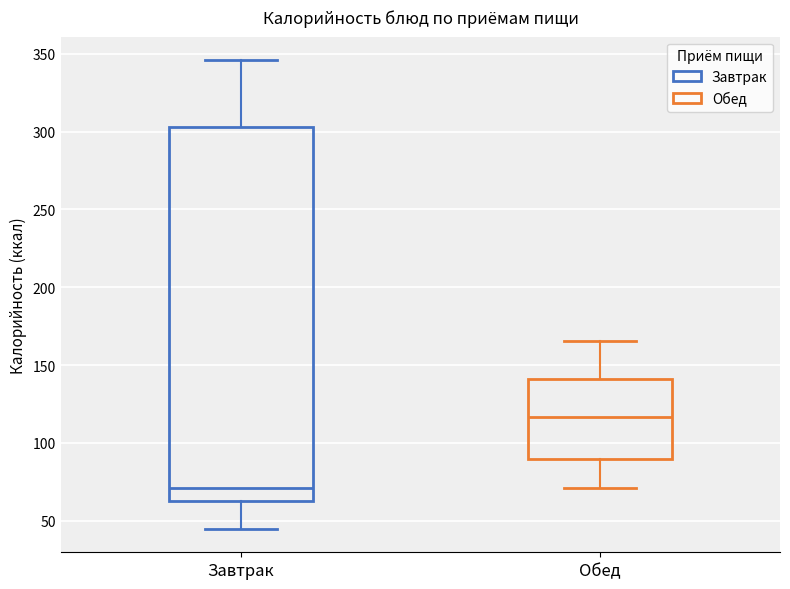

Where does the upper whisker of the box for Завтрак end on the y-axis? The values are not printed on the chart, so give them approximately, as read against the axis.

345